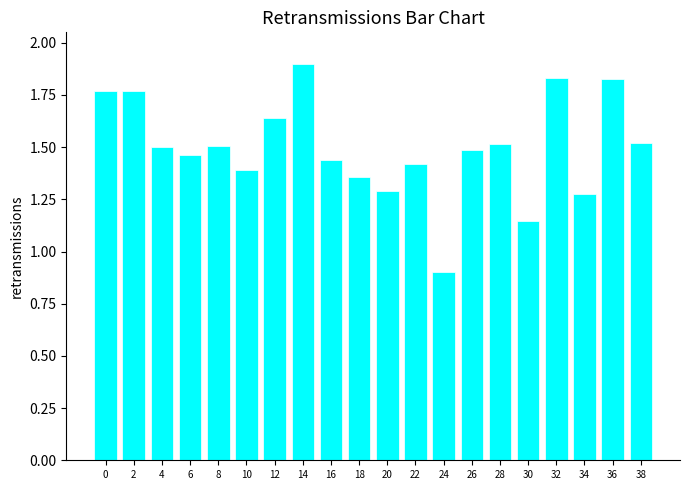

The value at 8 is 2.3. True or false?

False